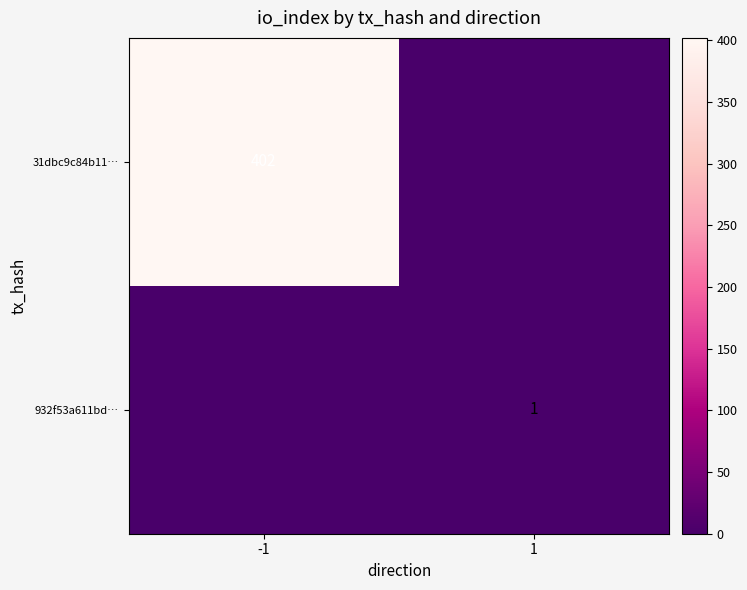

The 932f53a611bd… series shows 2 at 1. True or false?

False